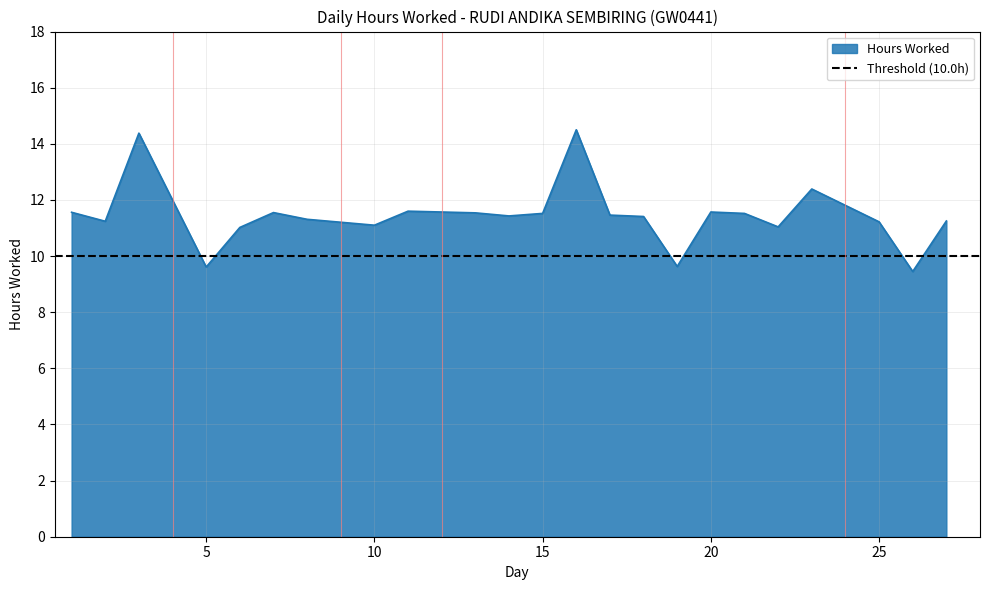

Is it true that the value at 8 is 11.3?

True